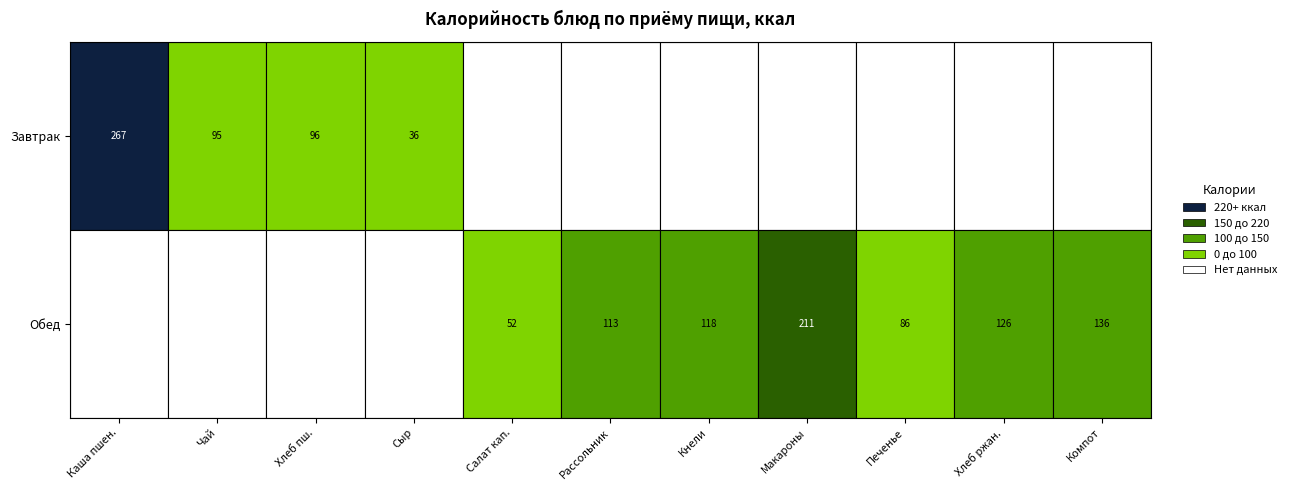

What is the difference between the Завтрак values at хлеб пшеничный and Чай с фруктовым соком?

1